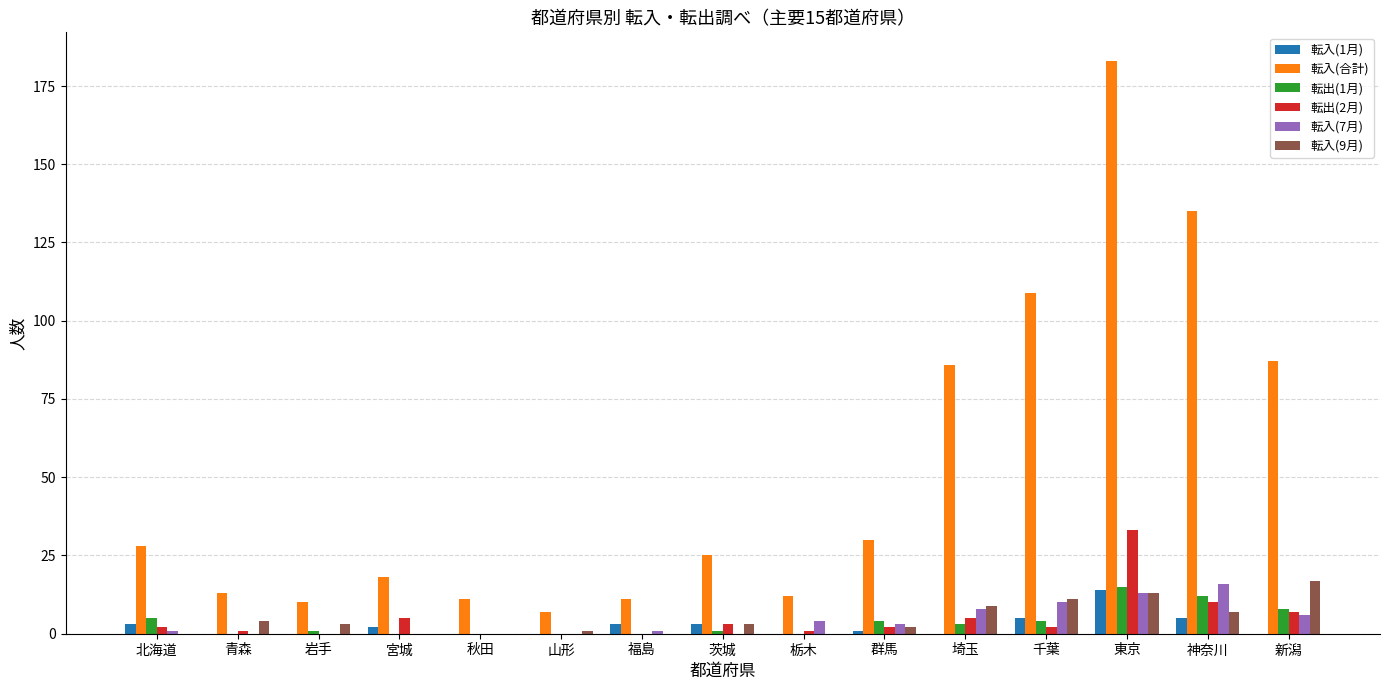

Which series has the largest total across all categories?

転入(合計)